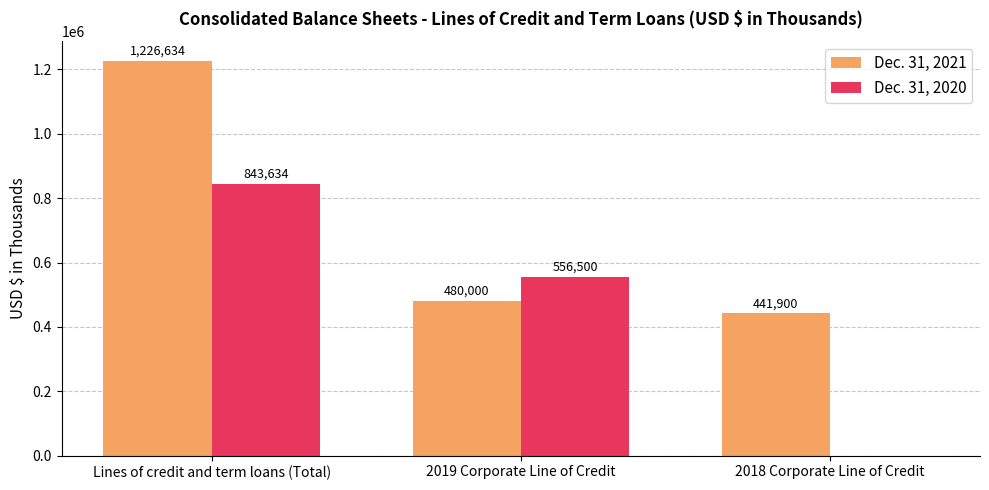

What is the sum of the Dec. 31, 2020 values at Lines of credit and term loans (Total) and 2019 Corporate Line of Credit?

1400134